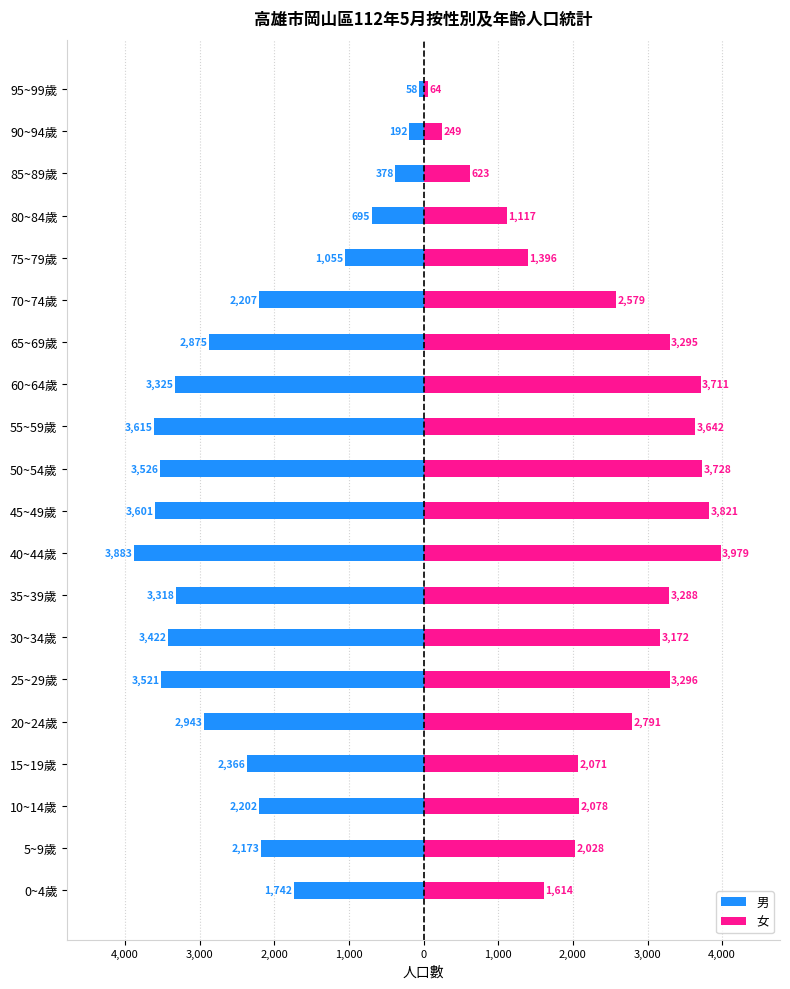

What are all the series names shown in the legend?

男, 女